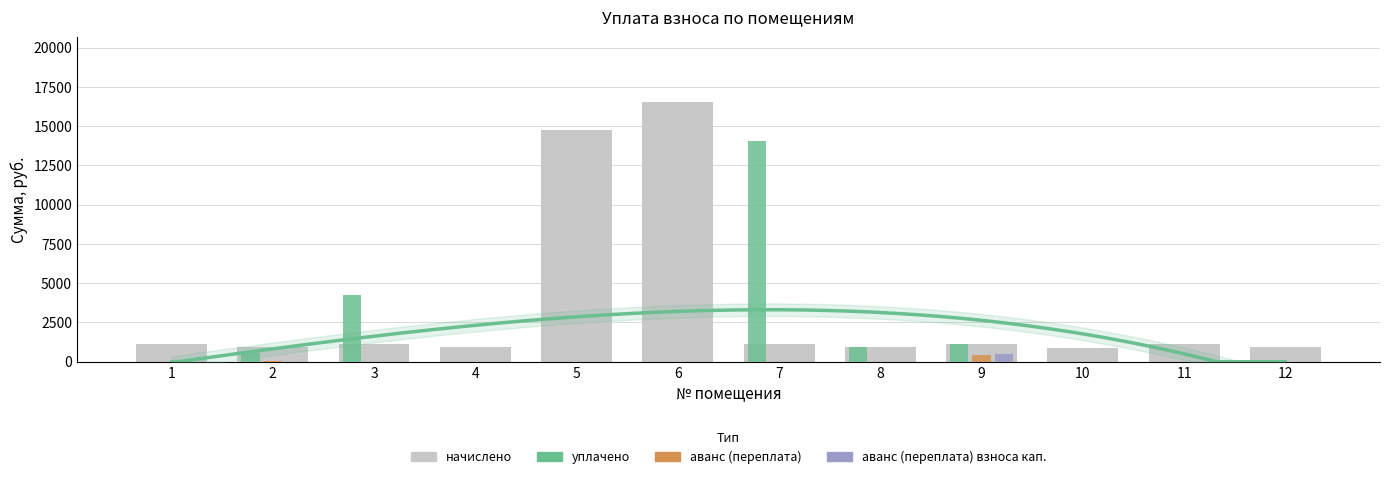

Which series changed the most between 3 and 12?

уплачено